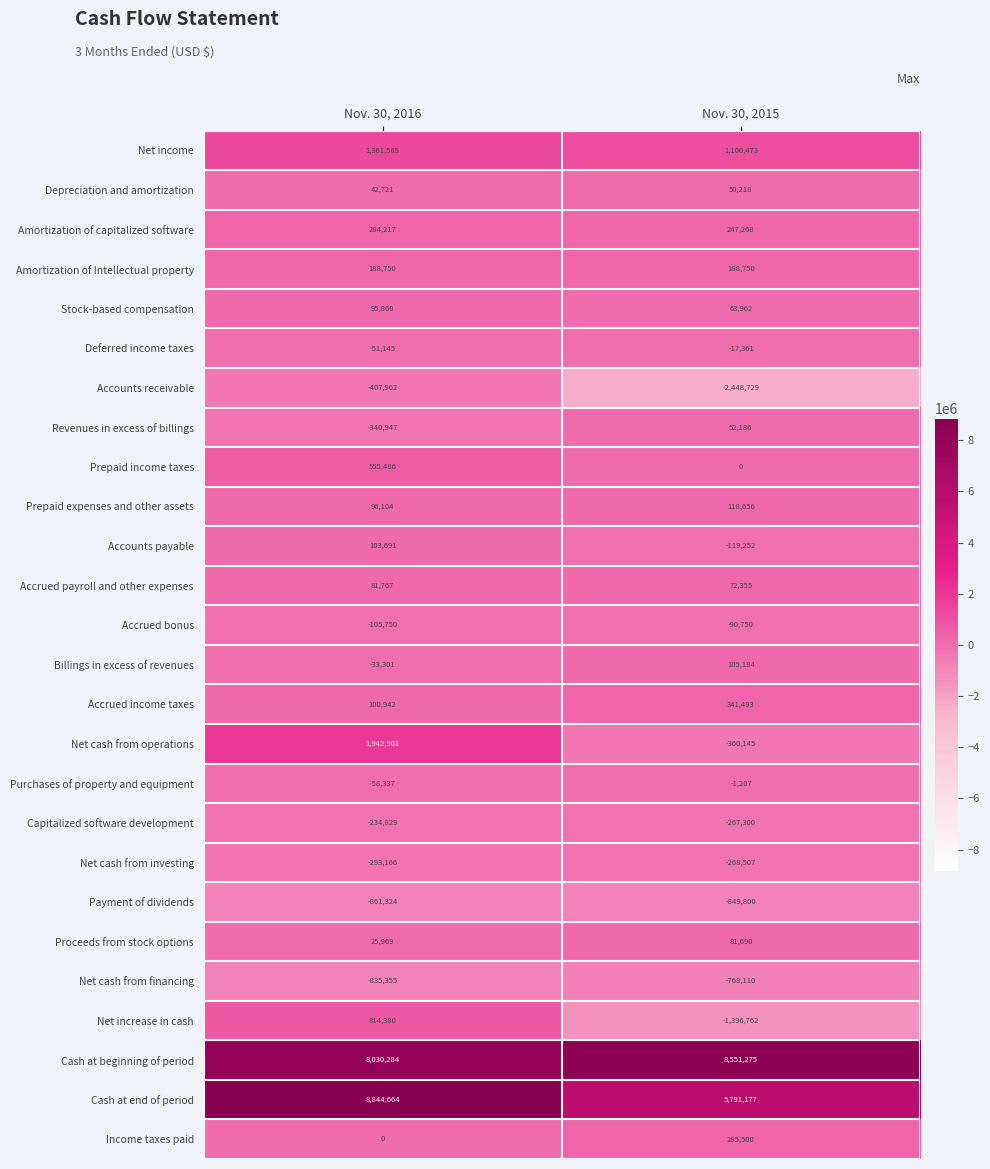

Which series has the widest spread of values?

Cash at end of period